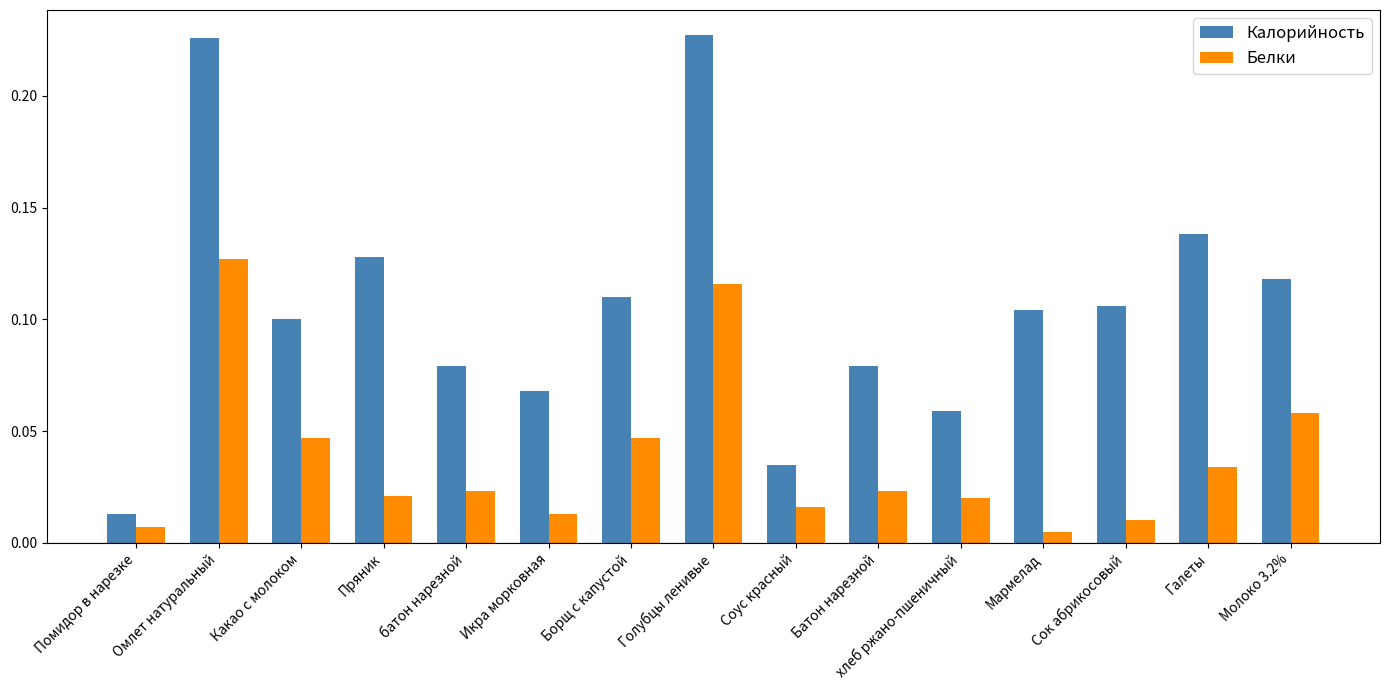

Are the bars grouped side by side (vs. stacked)?

Yes